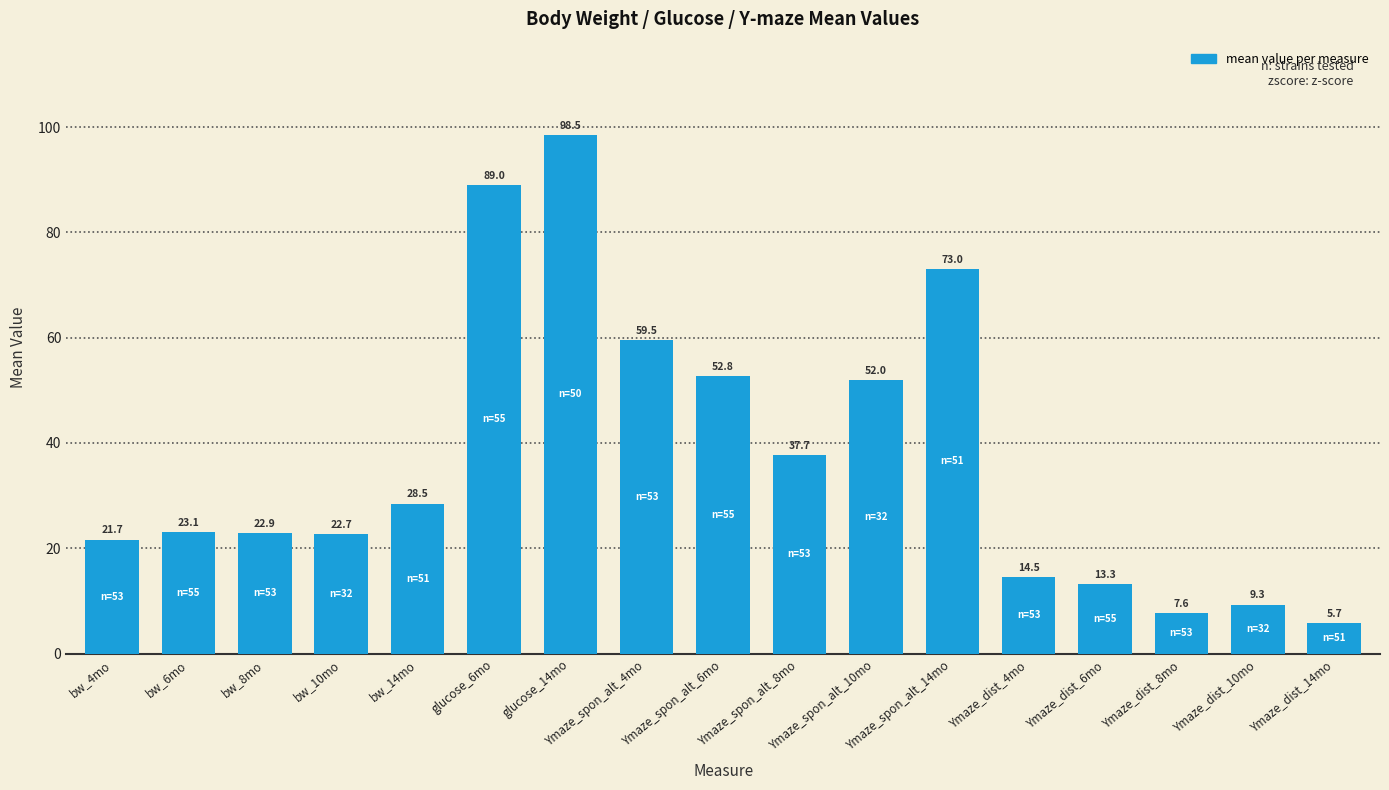

Which category has the highest value across all series?

glucose_14mo